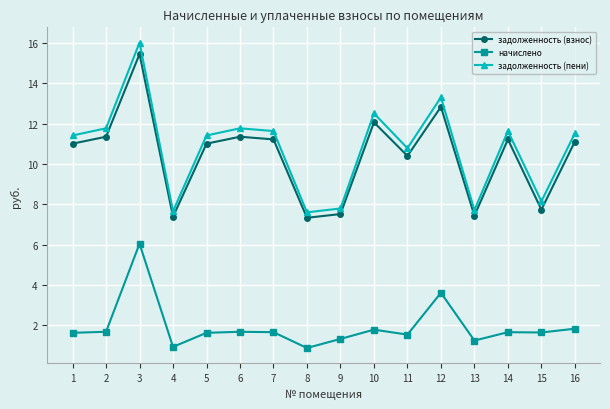

Where is начислено nearest to the value 3?

12